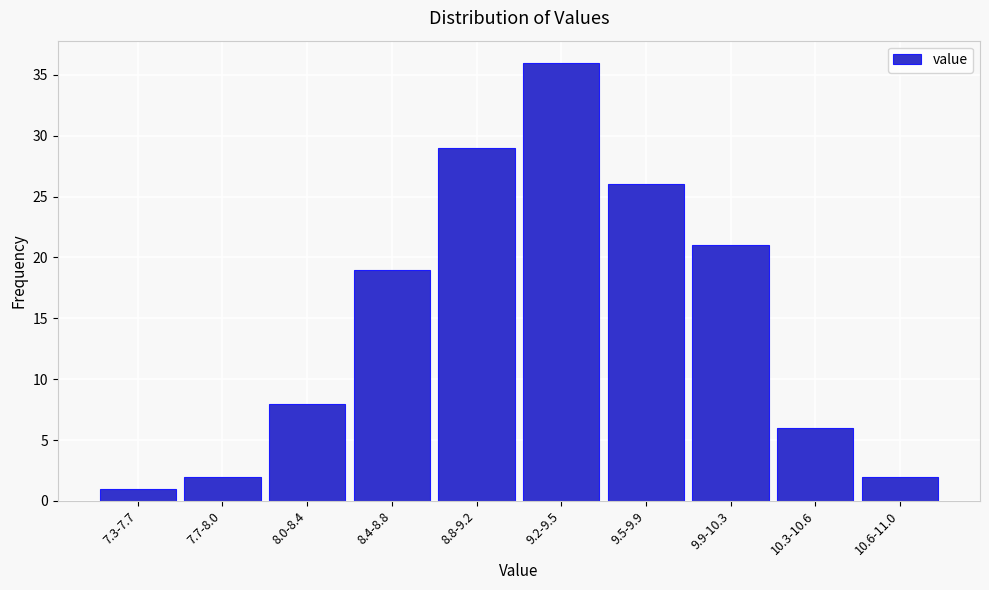

Reading right to left, what are all the values shown in this chart?

2	6	21	26	36	29	19	8	2	1